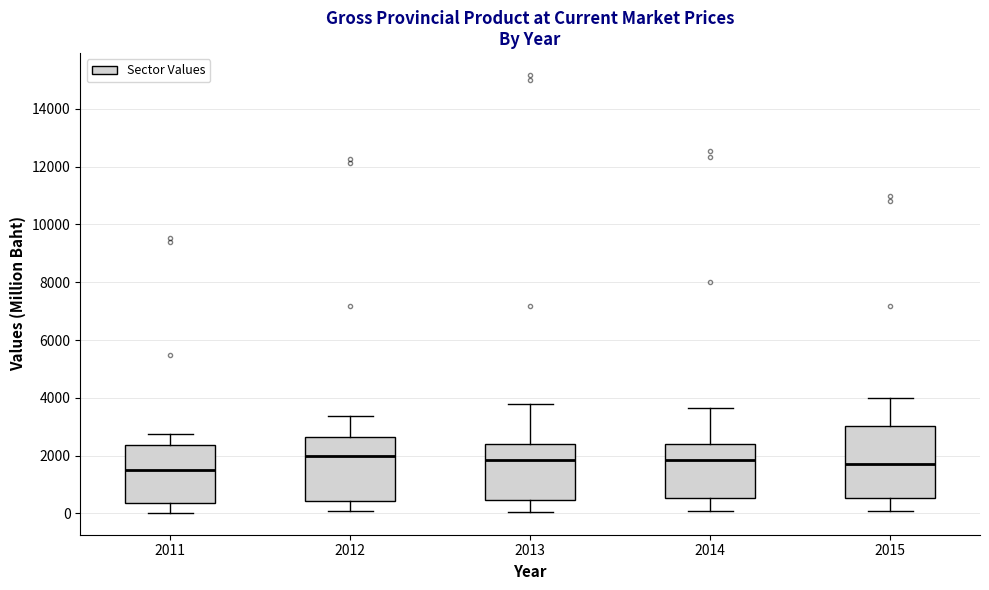

Where is the lower edge of the box at x = 2013 on the y-axis? The values are not printed on the chart, so give them approximately, as read against the axis.

400